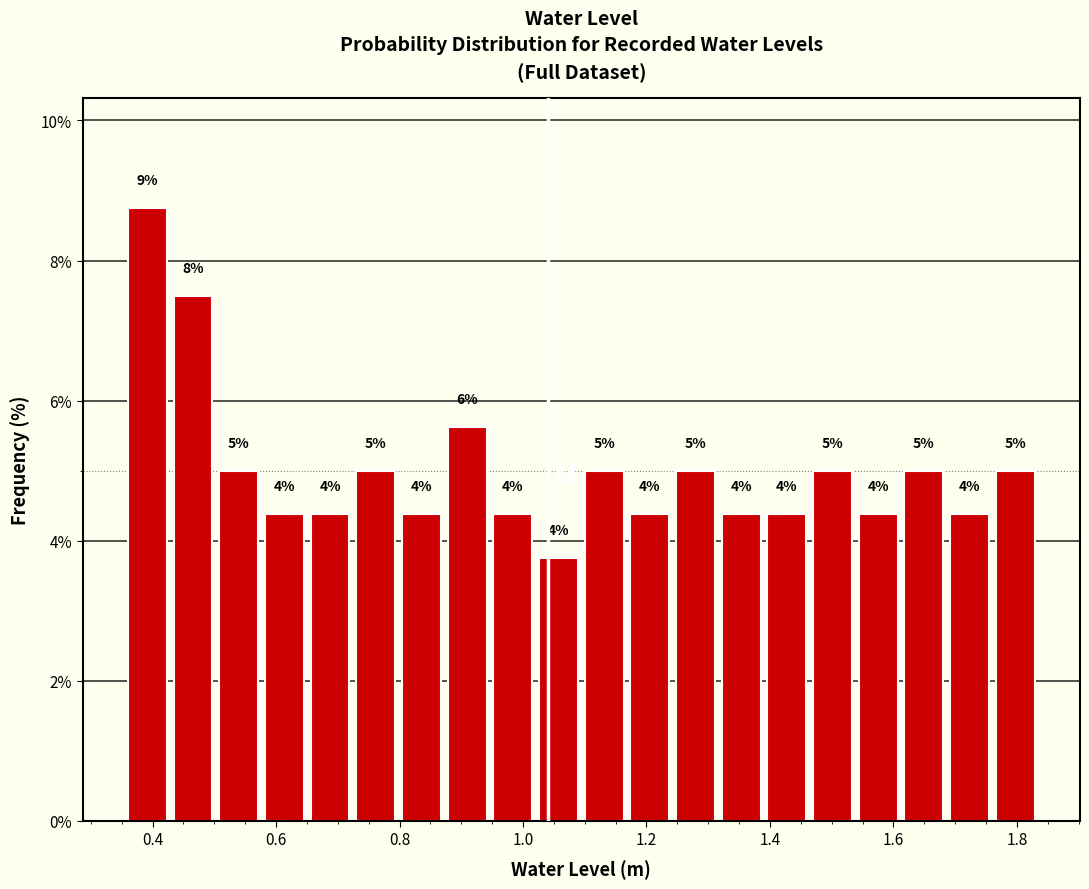

Read against the x-axis, roughly where is the centre of the tallest bar?

0.40